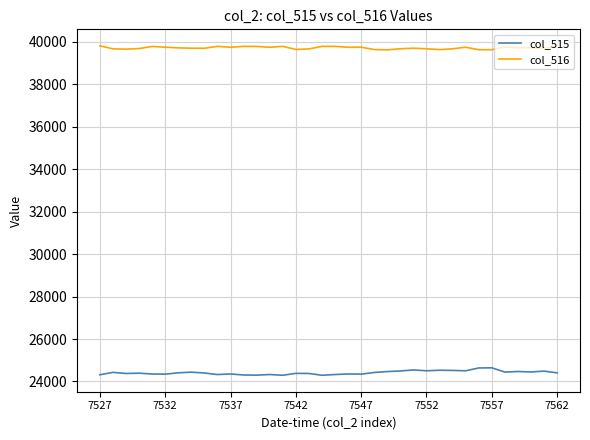

What is the minimum value for col_516?

39623